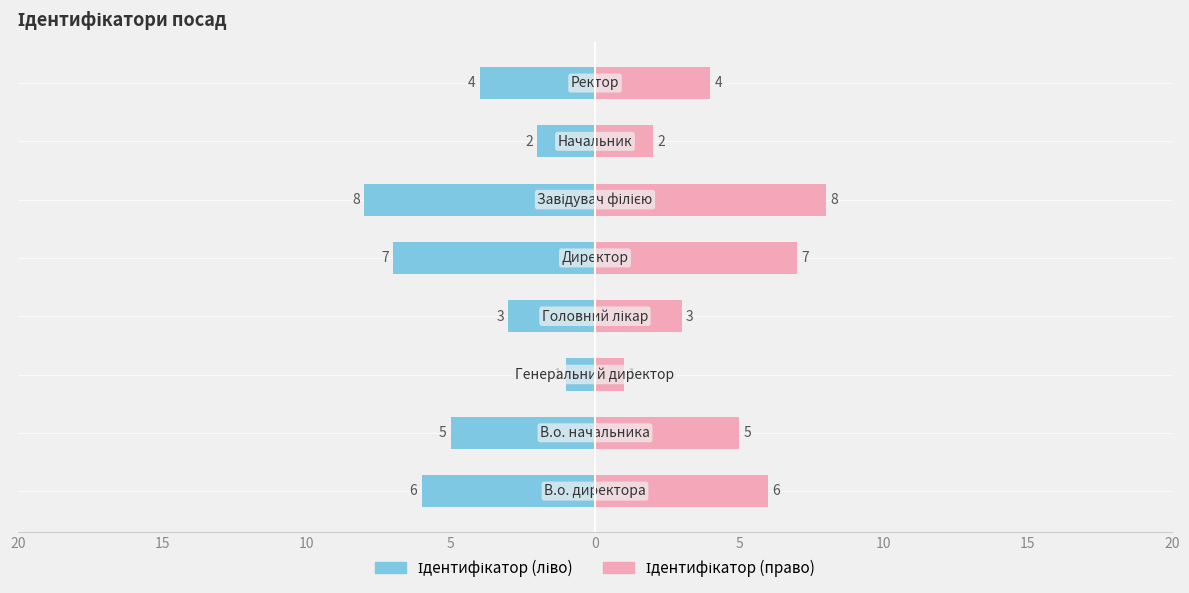

The Ідентифікатор (право) series shows 3 at 0. True or false?

False